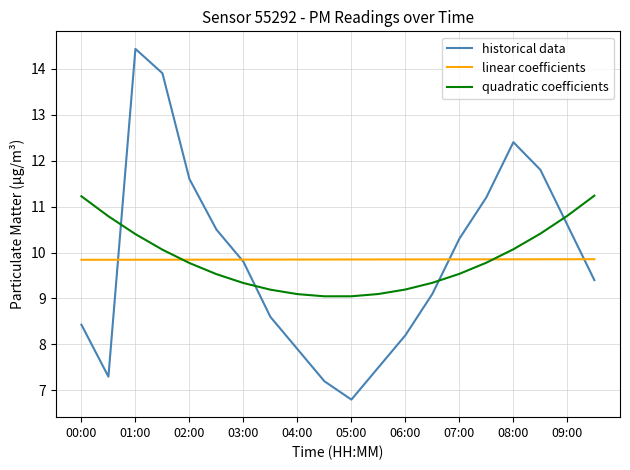

What is the maximum value for quadratic coefficients?

11.2